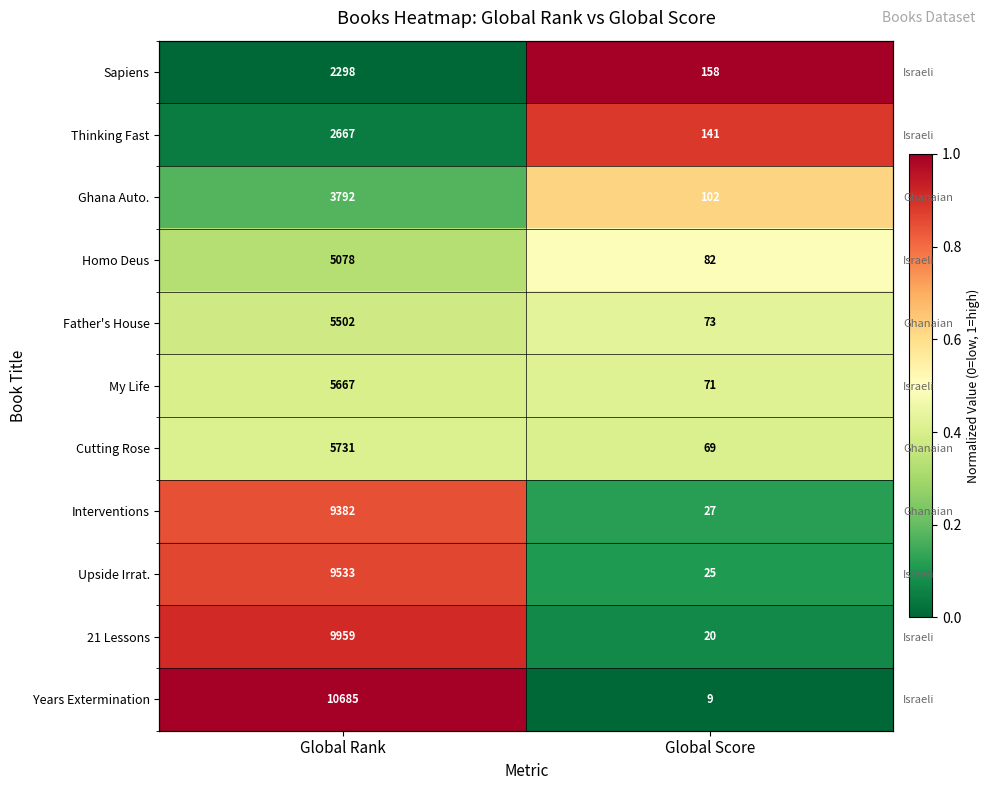

What is the sum of all Interventions values?

1.0